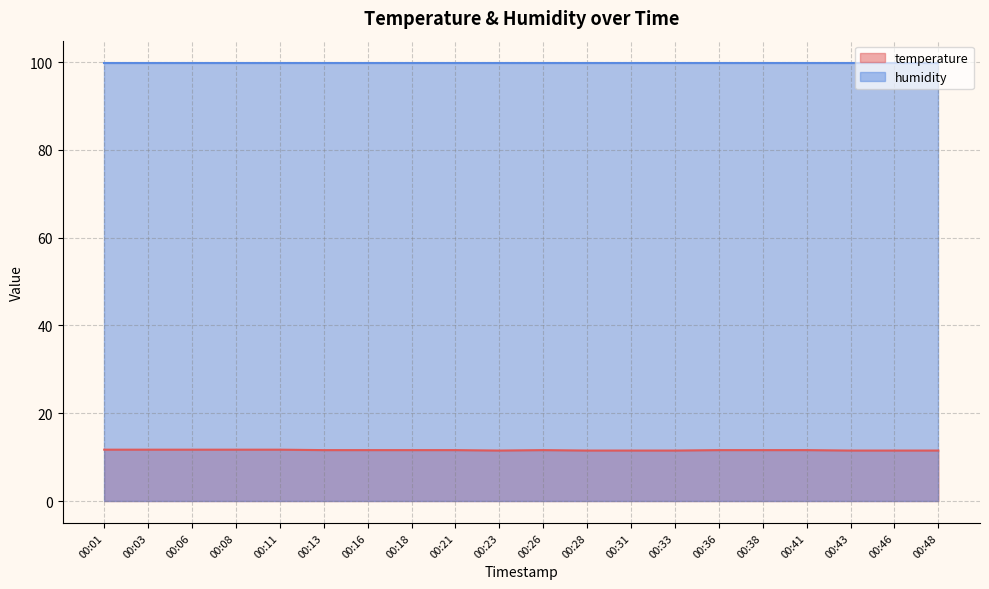

Is it true that the value at 00:26 is 11.6?

True